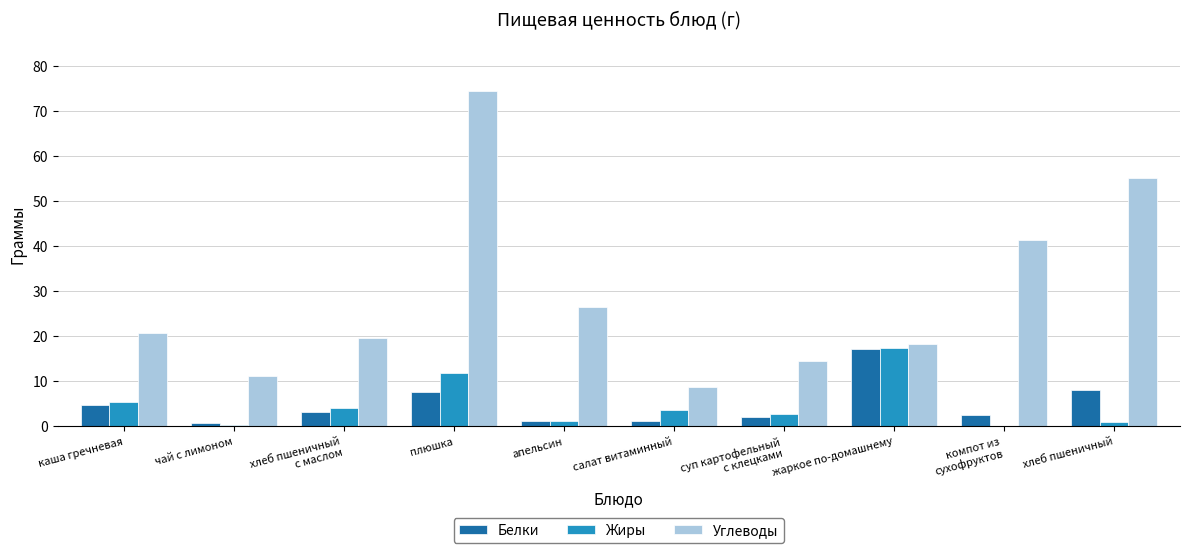

What is the total value across all series at хлеб пшеничный
с маслом?

26.5